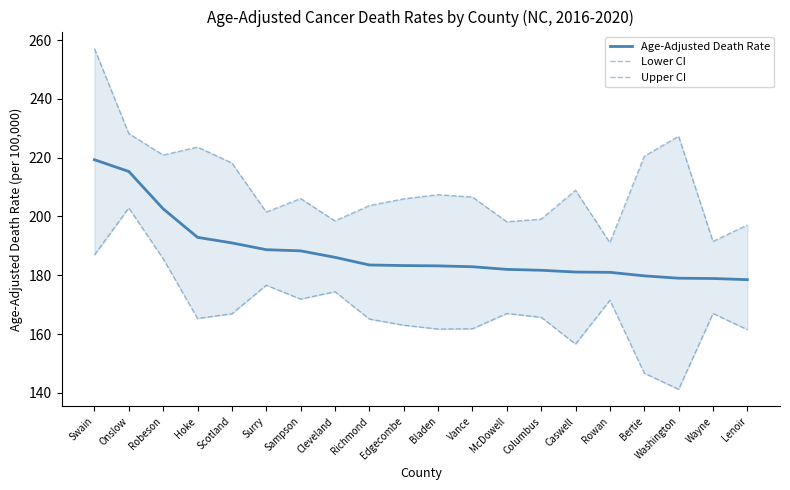

What is the difference between the highest and lowest values at Richmond?

38.6